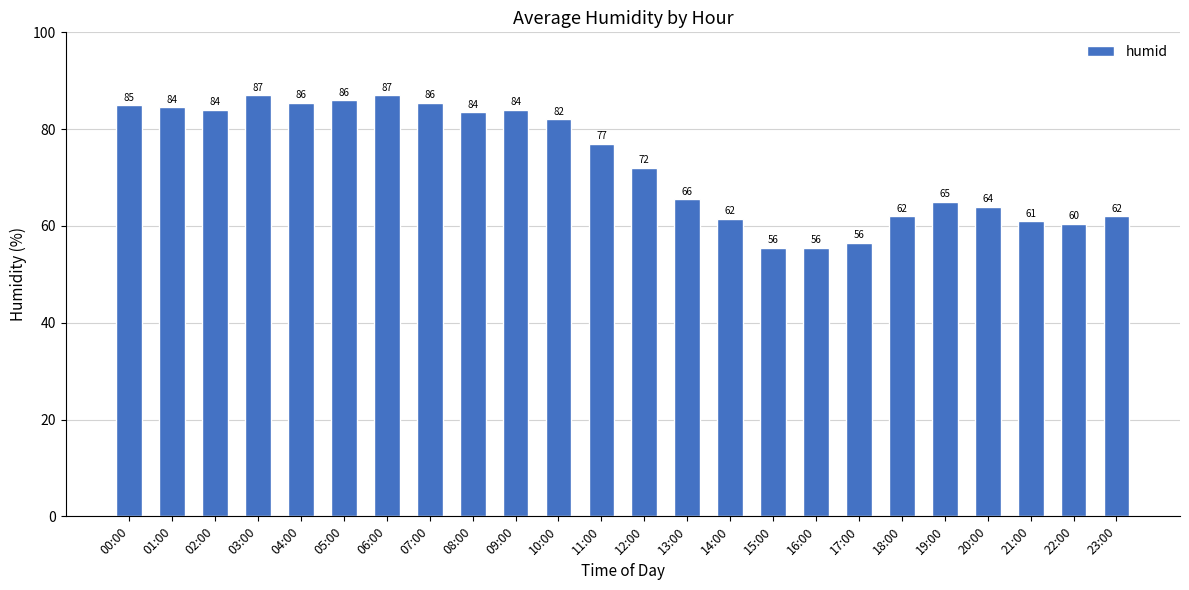

What is the sum of the values at 19:00 and 13:00?

130.5